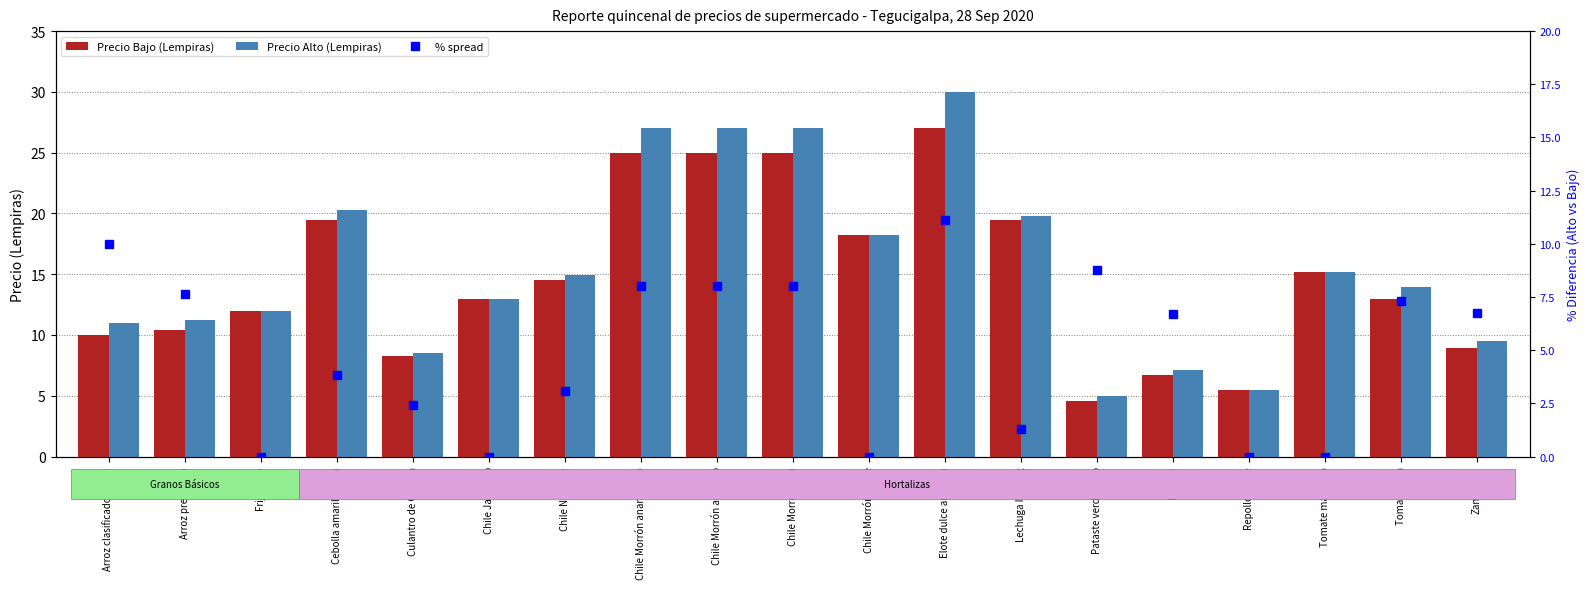

What is the difference between the highest and lowest values at Tomate manzano?

15.2